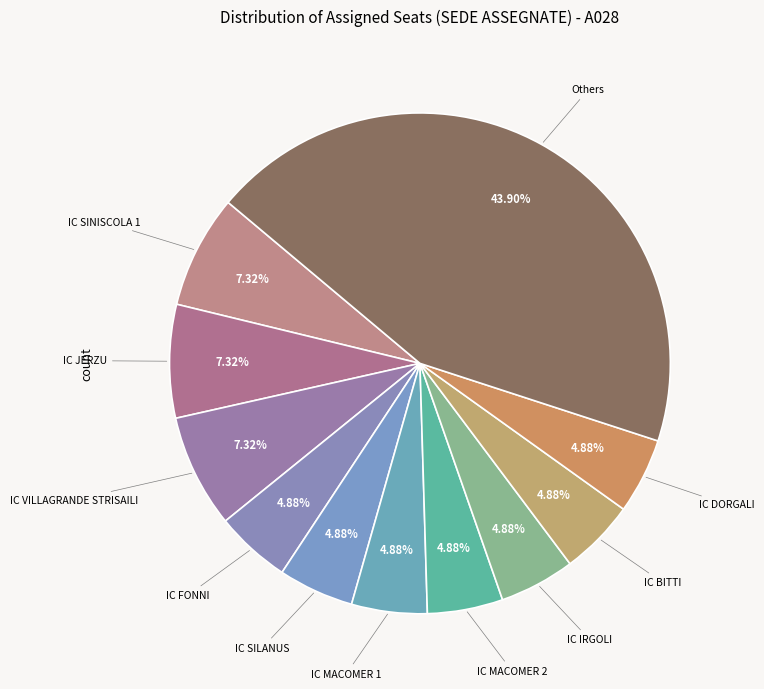

What is the ratio of the value at IC SINISCOLA 1 to the value at IC FONNI?

1.5